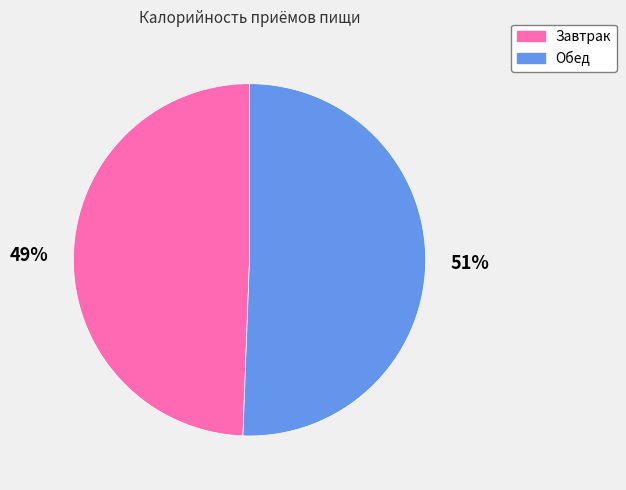

Which category has the biggest portion of the pie?

Обед